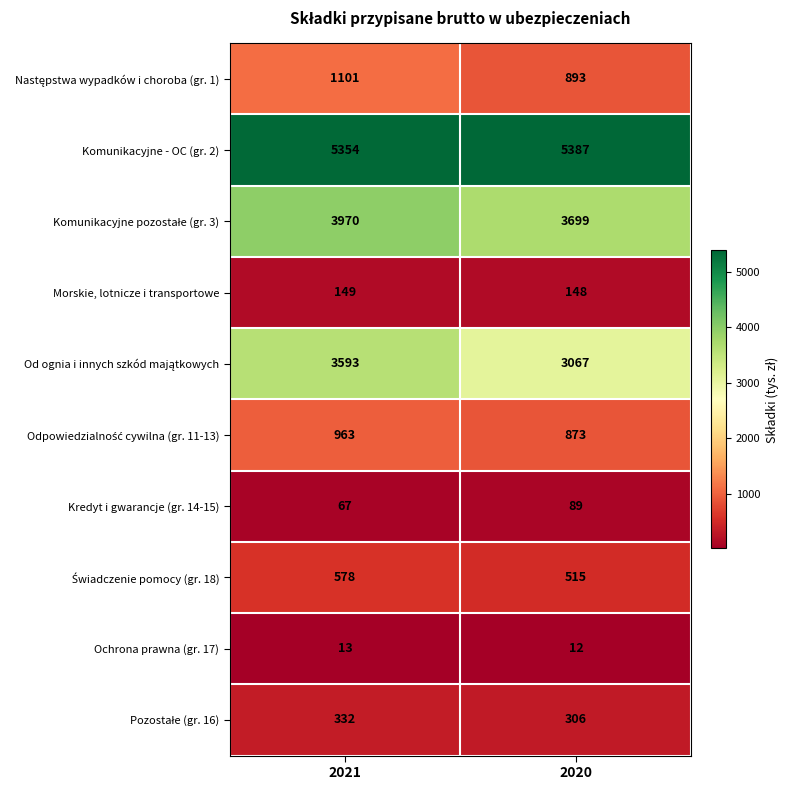

What is the difference between the highest and lowest values at 2020?

5375